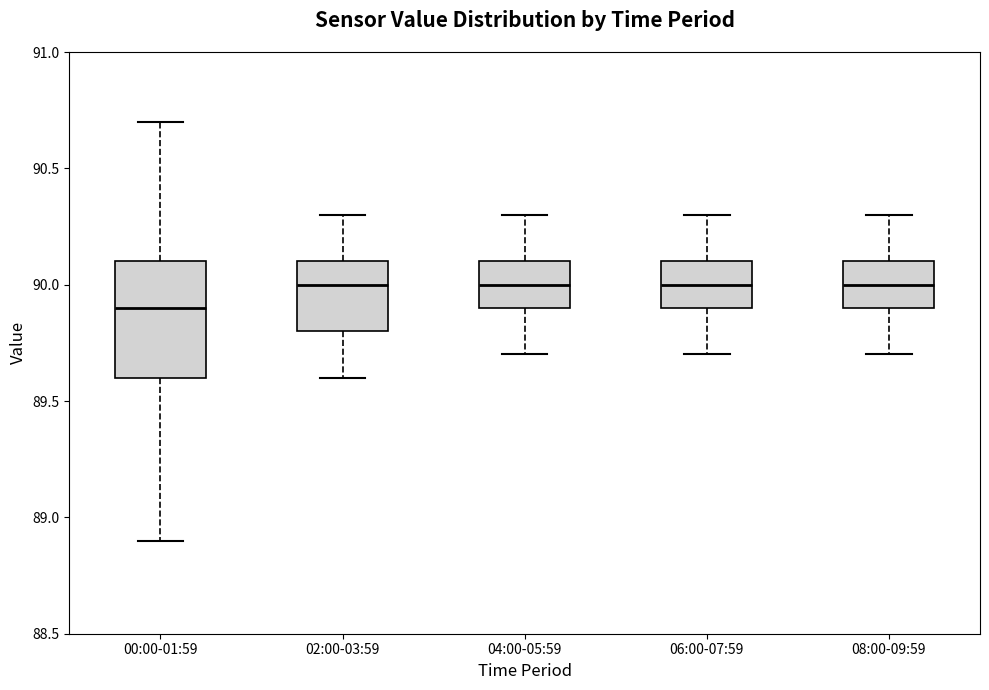

Reading left to right, read every box against the y-axis: the position of its median line, the range the box covers, and the ends of its whiskers. The values are not printed on the chart, so give them approximately, as read against the axis.

00:00-01:59: median 89.9, box 89.6 to 90.1, whiskers 88.9 to 90.7
02:00-03:59: median 90.0, box 89.8 to 90.1, whiskers 89.6 to 90.3
04:00-05:59: median 90.0, box 89.9 to 90.1, whiskers 89.7 to 90.3
06:00-07:59: median 90.0, box 89.9 to 90.1, whiskers 89.7 to 90.3
08:00-09:59: median 90.0, box 89.9 to 90.1, whiskers 89.7 to 90.3